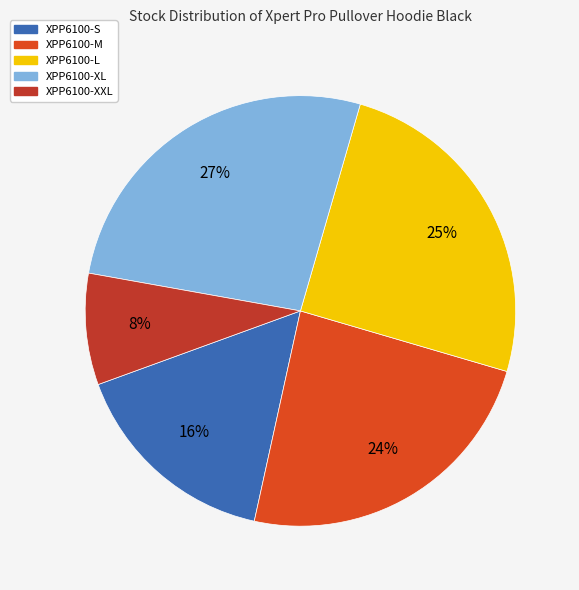

Which has a higher value, XPP6100-XXL or XPP6100-XL?

XPP6100-XL